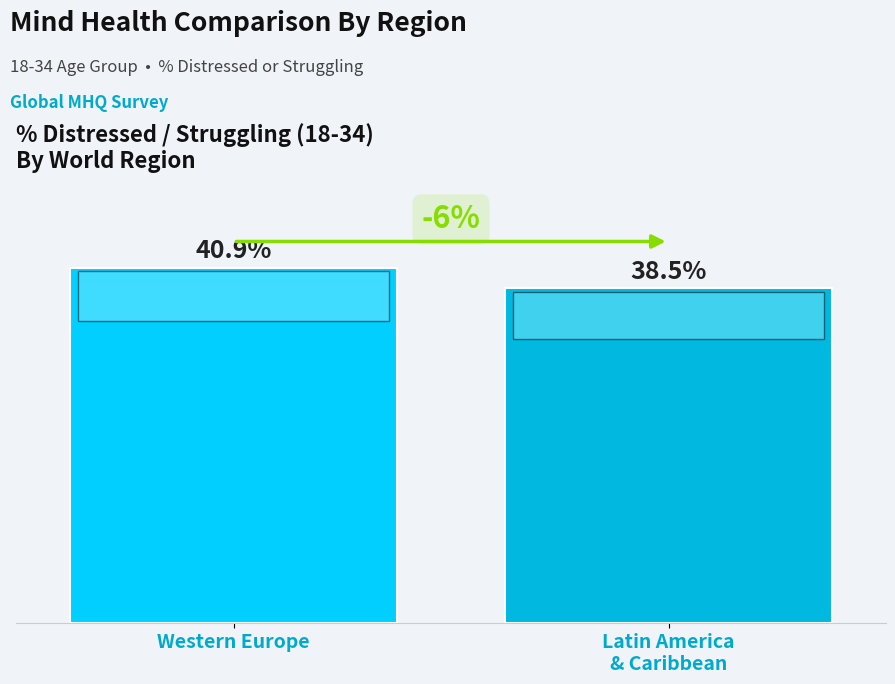

What is the label of the 1st bar from the left?

Western Europe